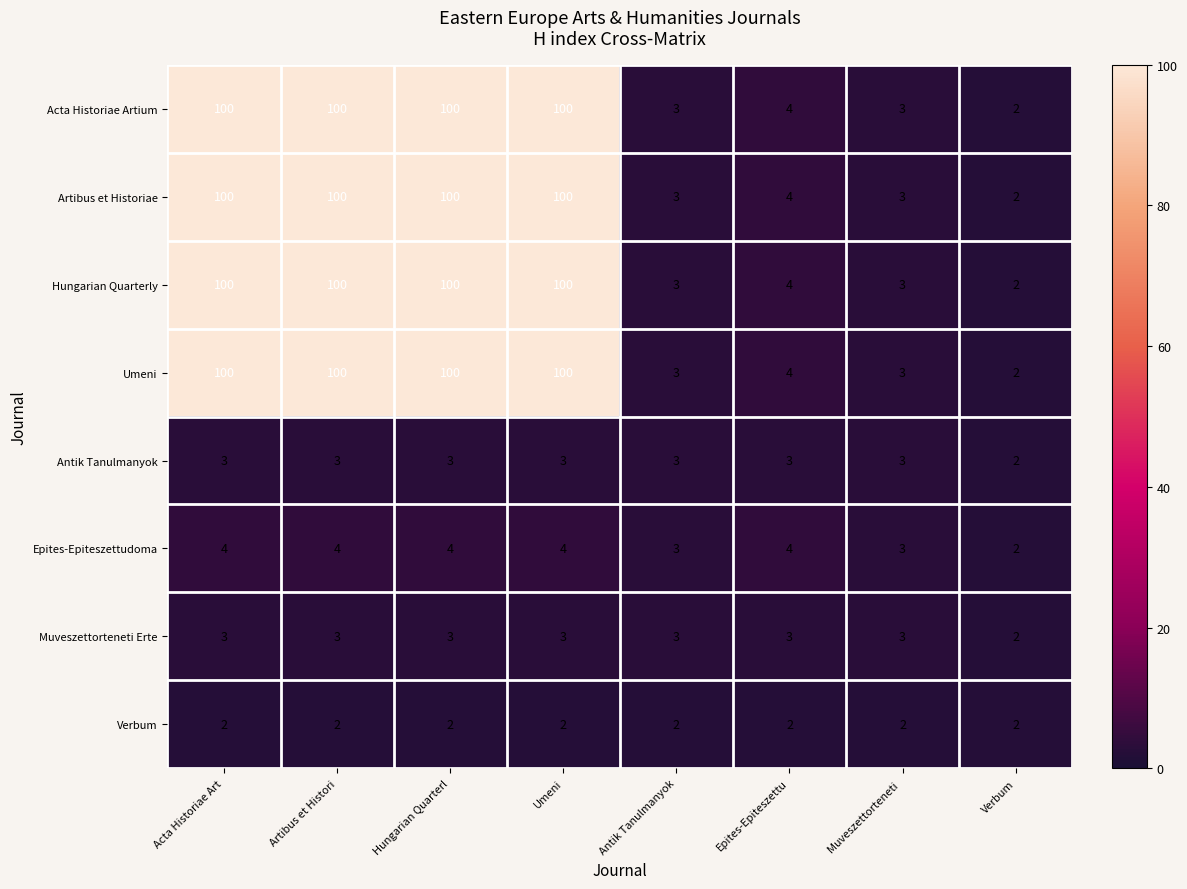

What is the sum of the Artibus et Historiae values at Antik Tanulmanyok and Epites-Epiteszettu?

7